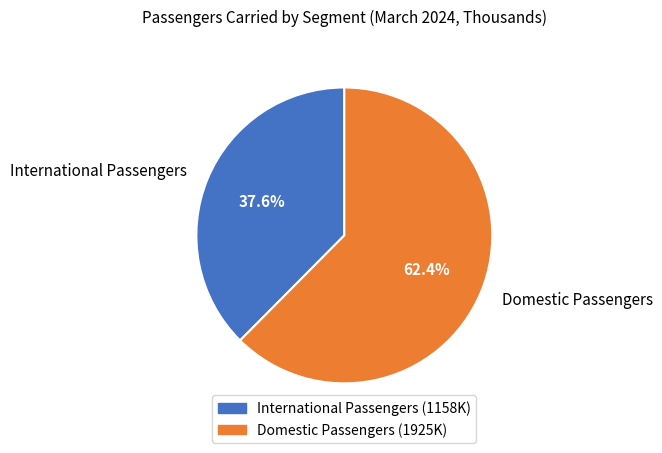

True or false: Domestic Passengers accounts for 62% of the total.

True